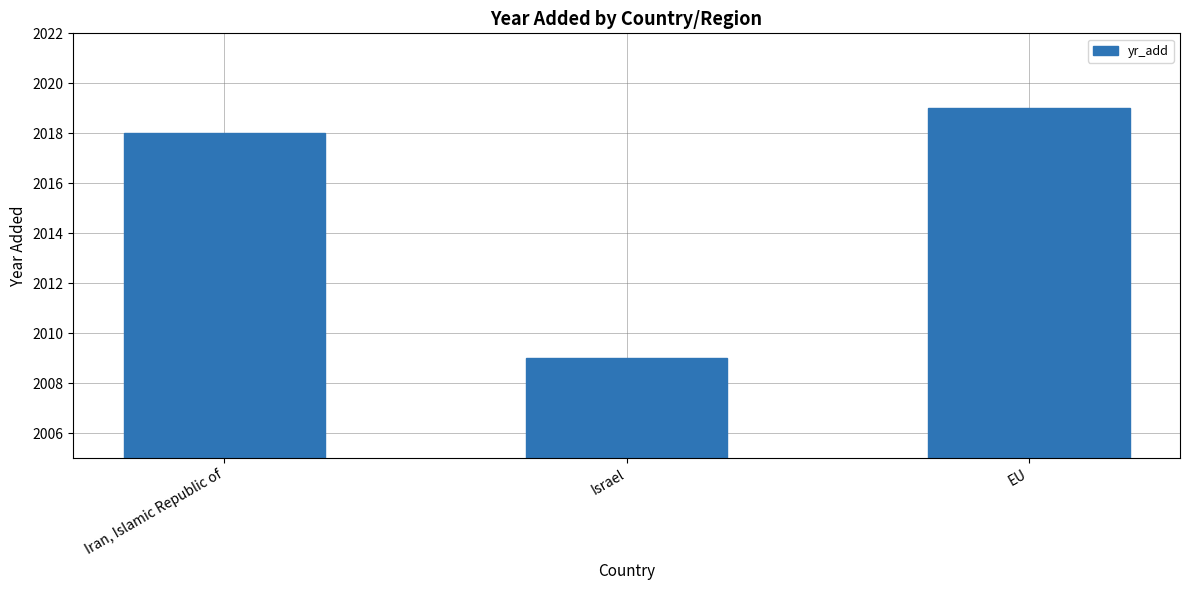

What is the sum of the values at Israel and Iran, Islamic Republic of?

4027